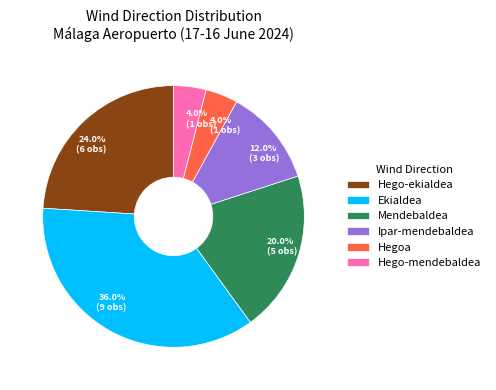

What portion of the pie excludes Ekialdea?

64.0%